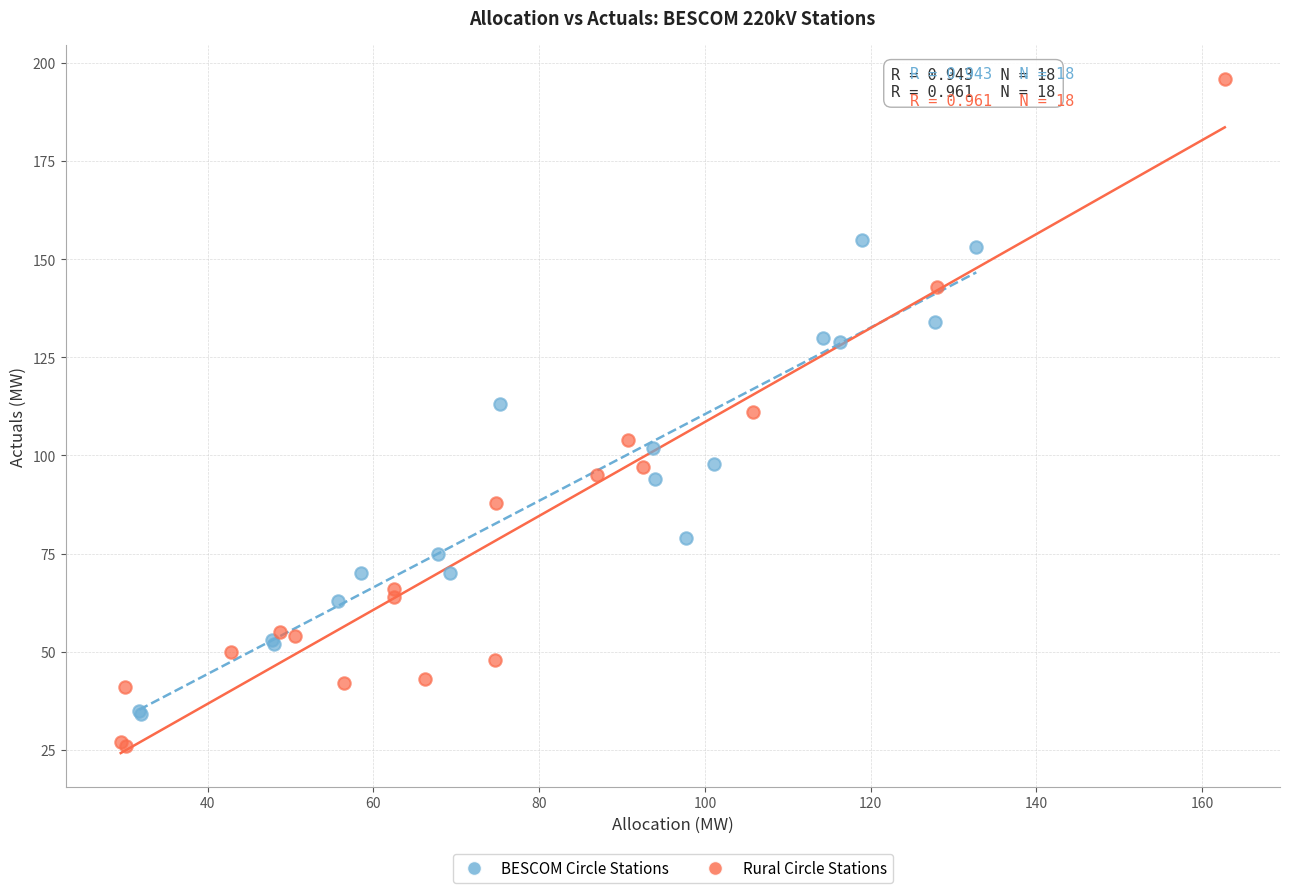

Which series reaches the minimum Y coordinate?

Rural Circle Stations